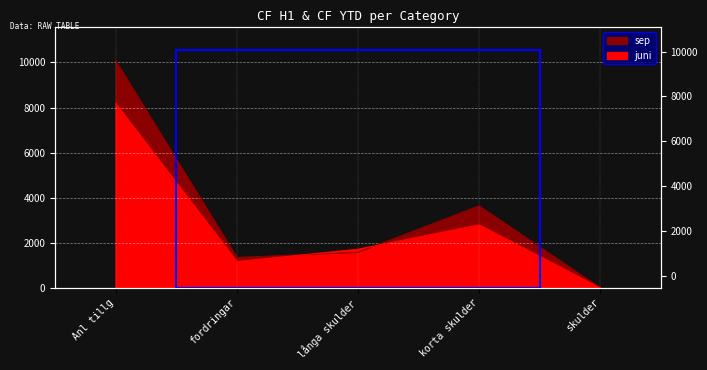

The sep series shows 1349 at fordringar. True or false?

True